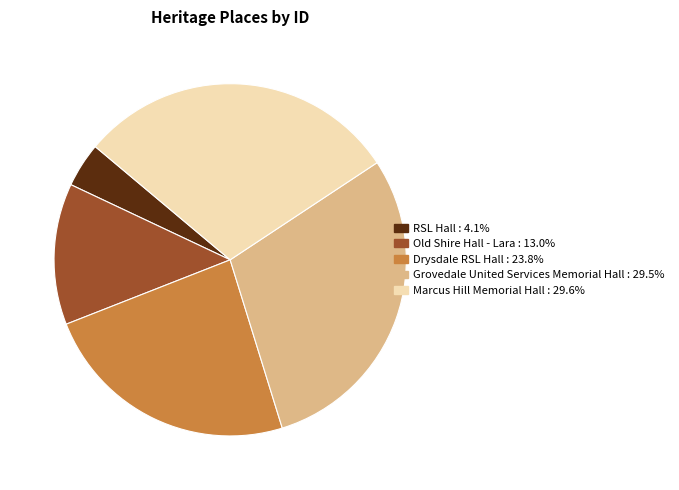

Between Marcus Hill Memorial Hall and Old Shire Hall - Lara, which is larger?

Marcus Hill Memorial Hall